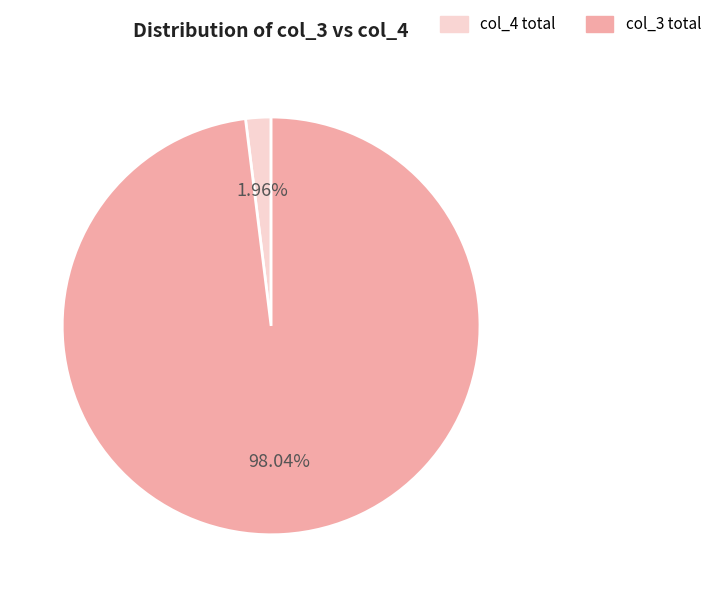

Rank the categories by value from highest to lowest.

col_3 total, col_4 total